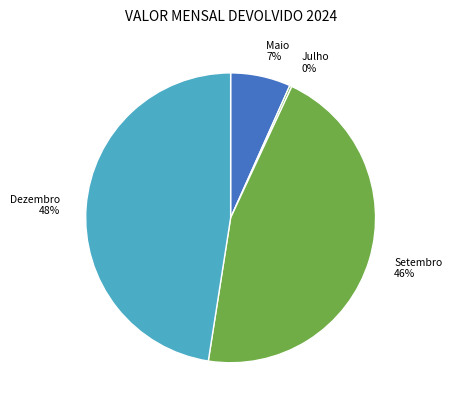

To the nearest percent, what is the combined percentage of Setembro and Maio?

52%